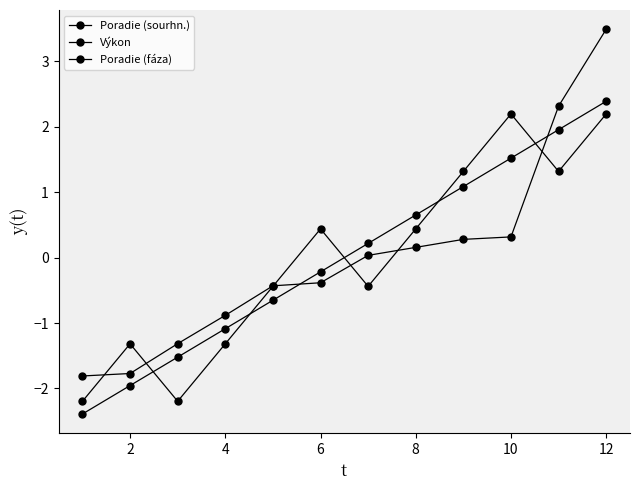

How many lines are shown in the chart?

3